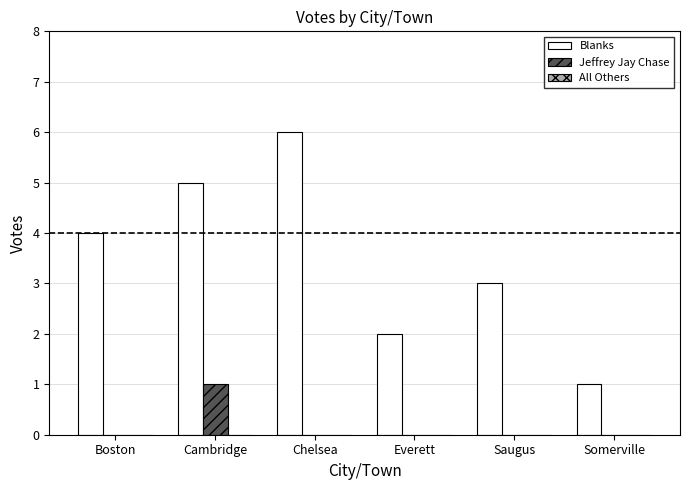

Which series has the largest total across all categories?

Blanks